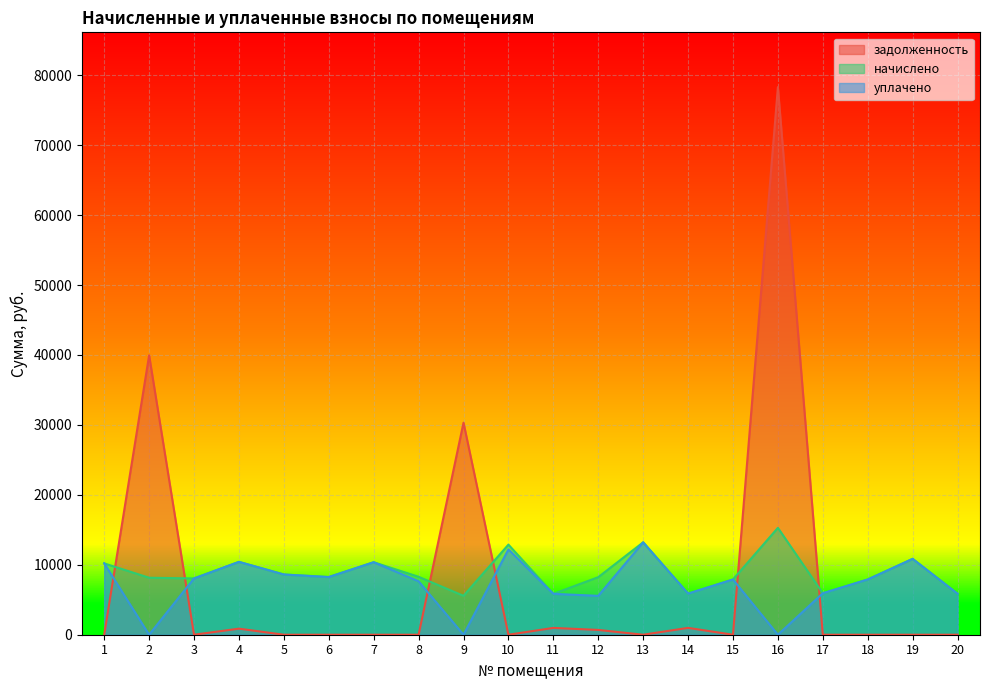

Reading left to right, extract all data points from this chart.

задолженность: 1=0.0	2=39948.2	3=0.0	4=868.0	5=0.0	6=0.0	7=0.0	8=0.0	9=30318.9	10=0.0	11=974.3	12=685.9	13=0.0	14=979.5	15=0.0	16=78307.3	17=0.0	18=0.0	19=0.0	20=0.0
начислено: 1=10201.0	2=8147.5	3=8048.2	4=10416.4	5=8611.2	6=8246.9	7=10366.6	8=8280.0	9=5564.2	10=12883.7	11=5845.8	12=8230.3	13=13214.9	14=5878.8	15=7899.4	16=15284.9	17=5928.5	18=7899.1	19=10846.8	20=5862.2
уплачено: 1=10201.0	2=0.0	3=8048.2	4=10416.4	5=8611.2	6=8248.4	7=10366.6	8=7640.0	9=0.0	10=12201.0	11=5845.8	12=5559.7	13=13214.9	14=5878.8	15=7899.4	16=0.0	17=5929.2	18=7899.9	19=10846.8	20=5862.2